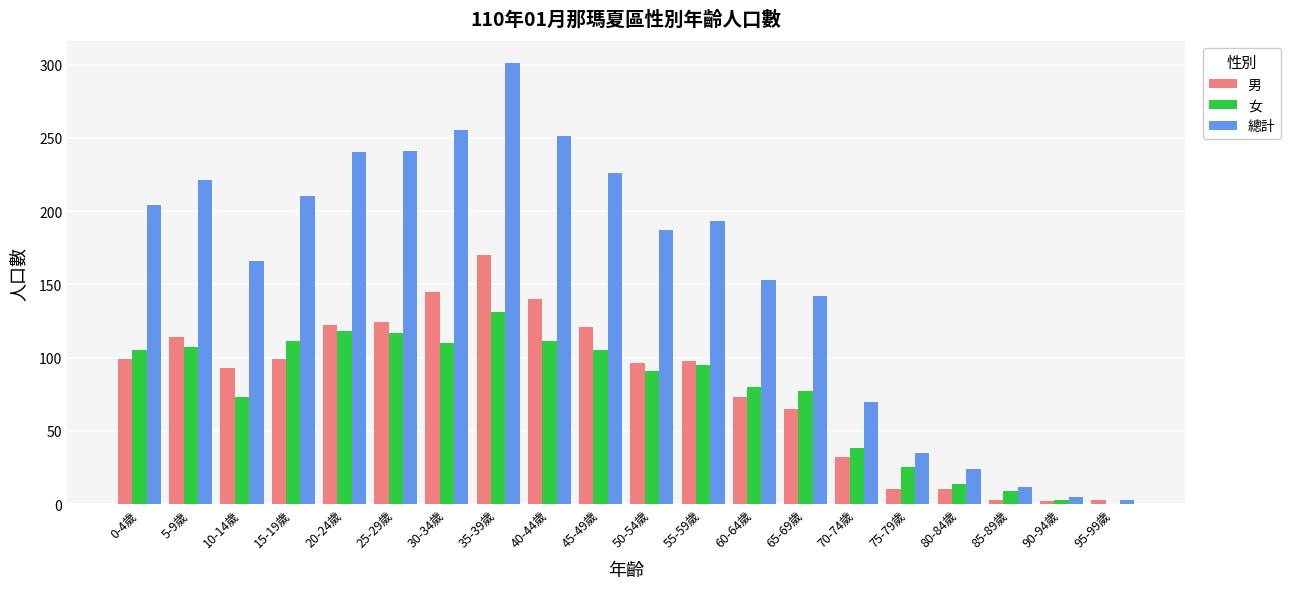

At which label does 男 first exceed 98?

0-4歲